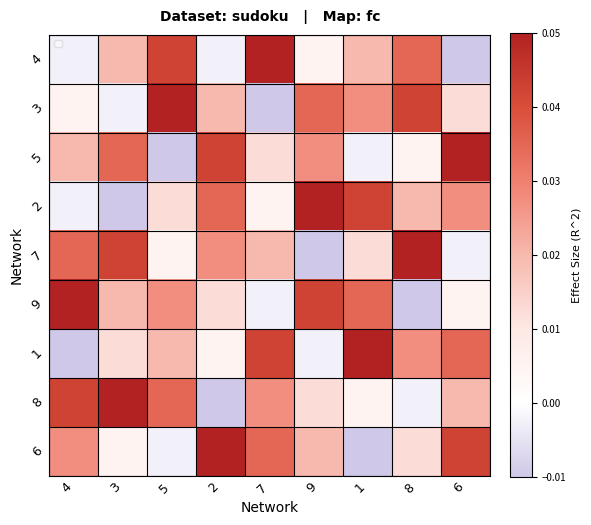

List the series in order of their peak value, highest first.

4, 3, 5, 2, 7, 9, 1, 8, 6